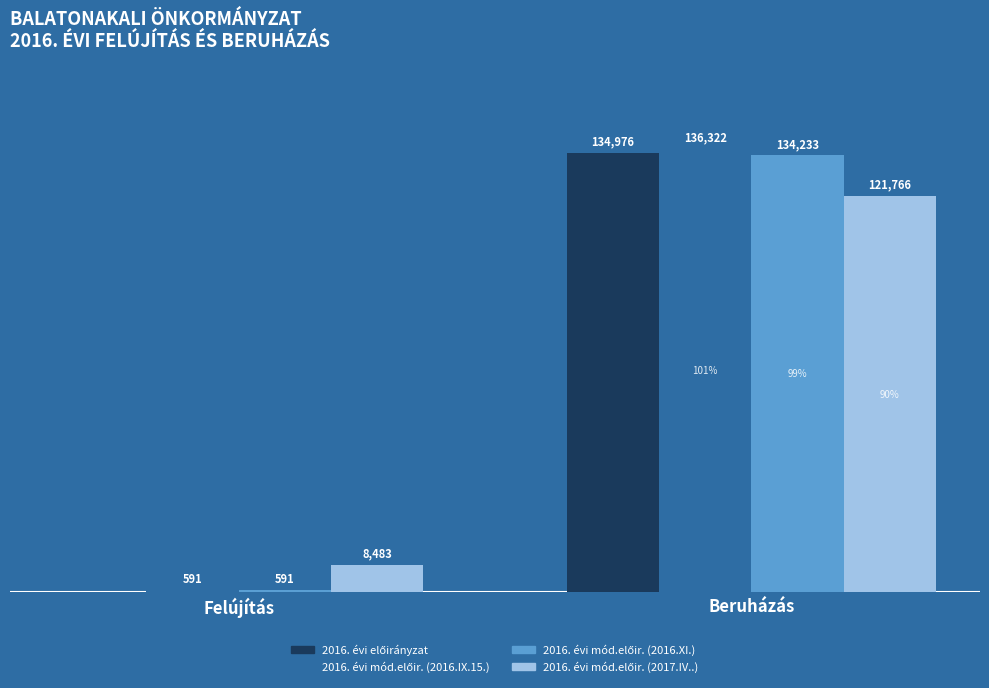

At which category is the sum across all series the highest?

Beruházás